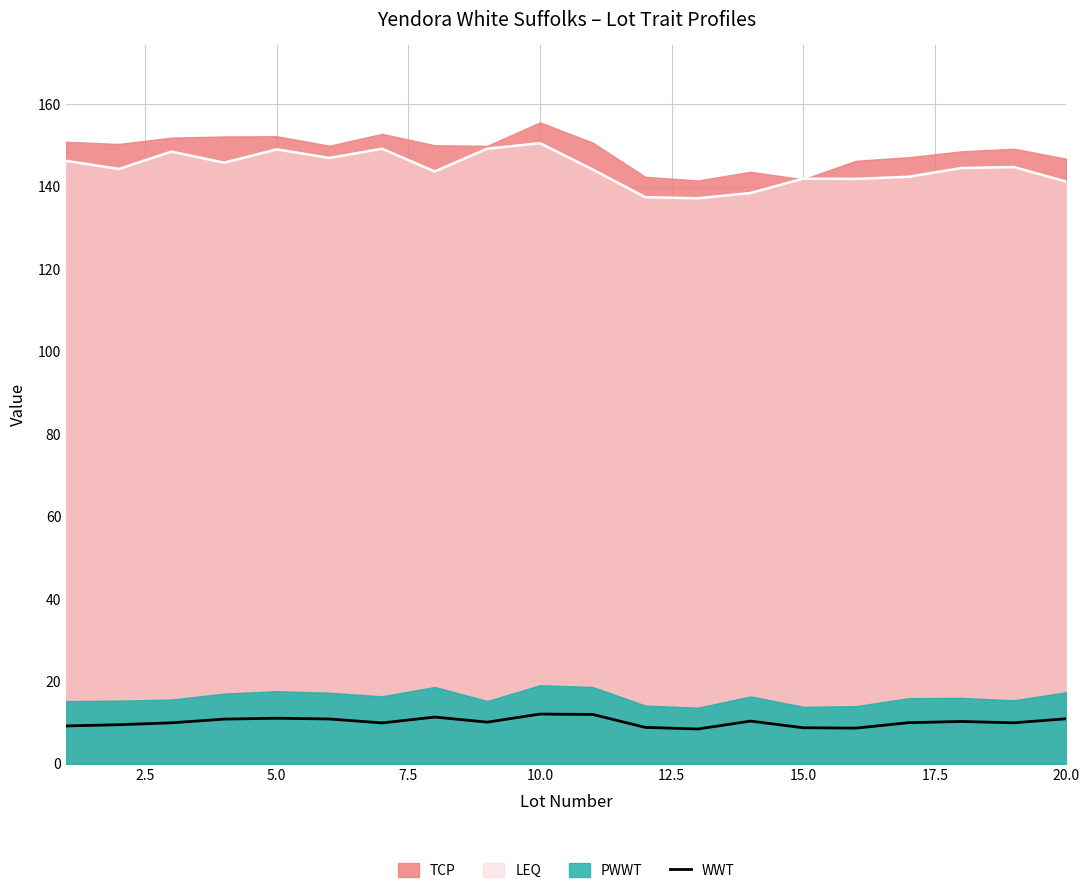

True or false: LEQ and WWT intersect in this chart.

False